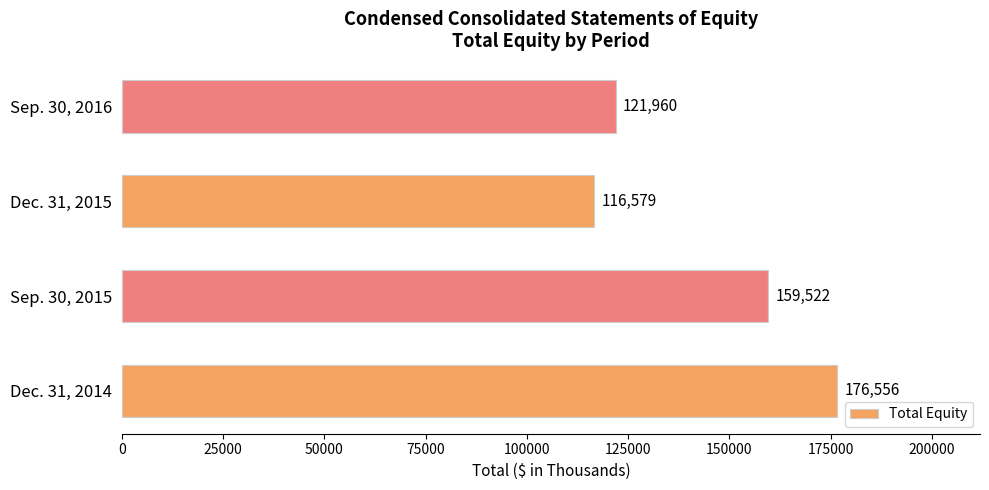

Reading bottom to top, extract all data points from this chart.

Dec. 31, 2014=176556	Sep. 30, 2015=159522	Dec. 31, 2015=116579	Sep. 30, 2016=121960